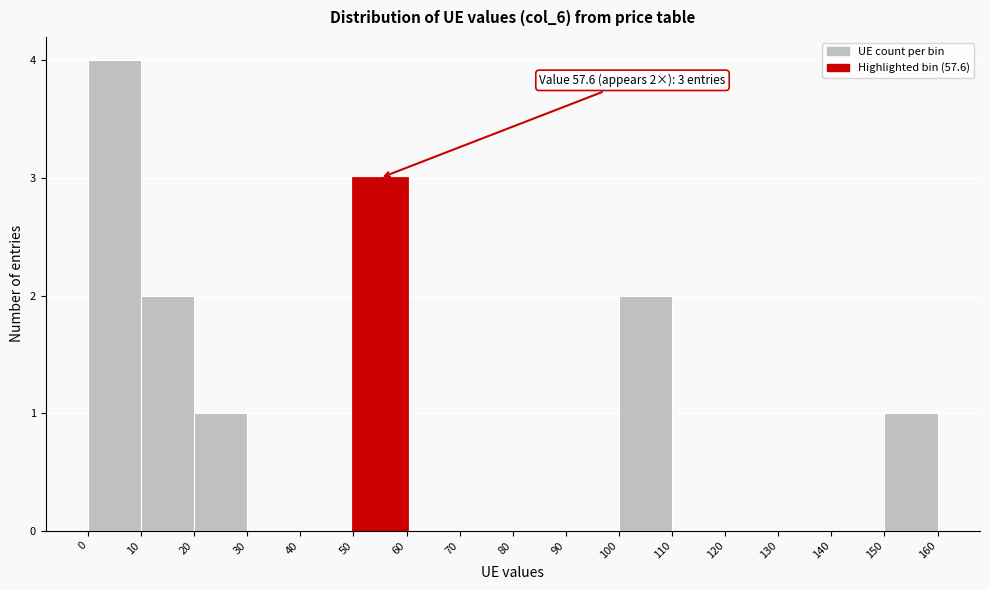

Which range on the x-axis has the tallest bar?

0 to 10